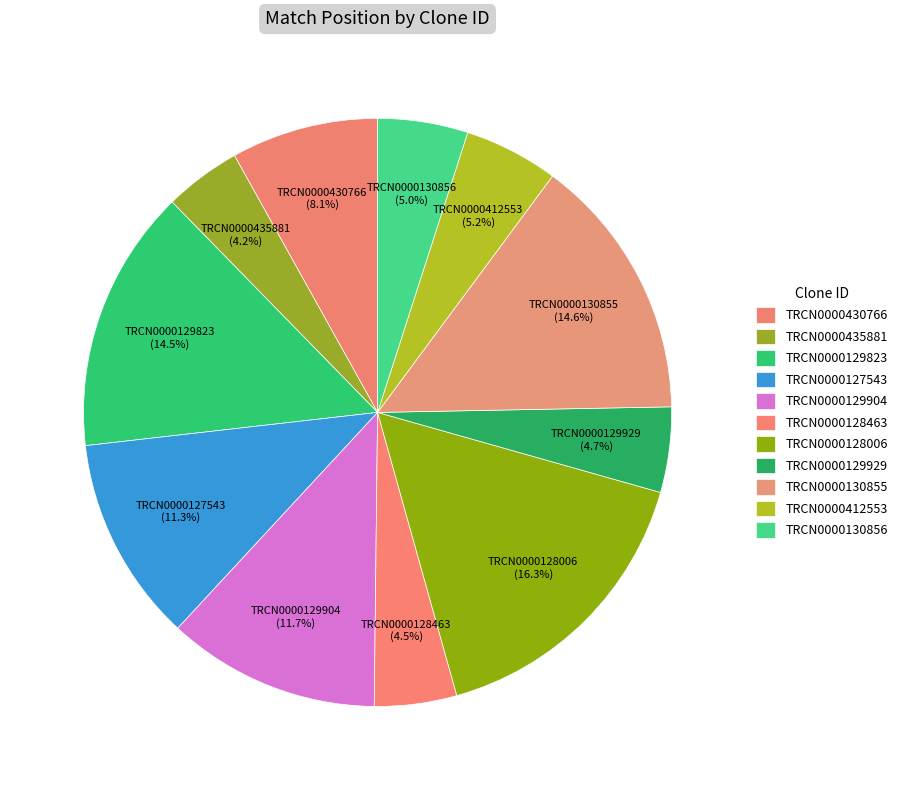

True or false: TRCN0000128006 accounts for 22% of the total.

False